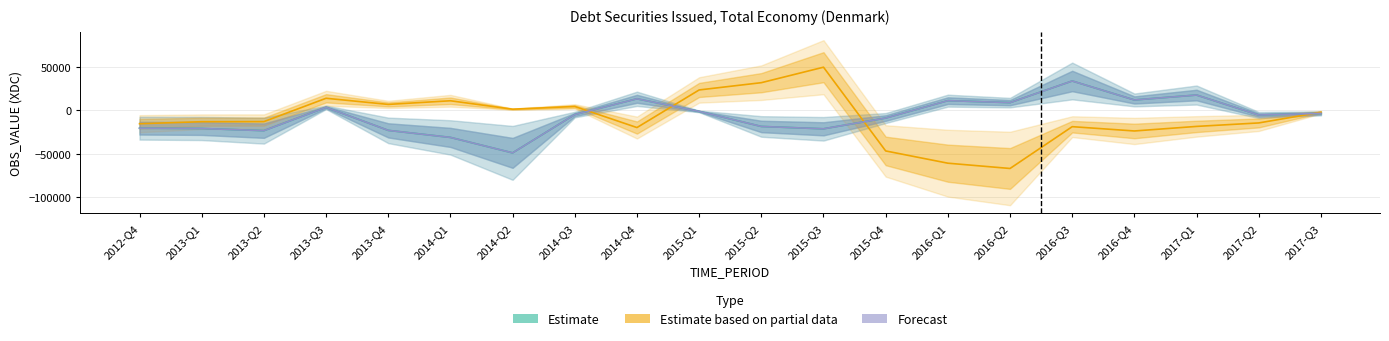

What is the approximate value of Estimate at 2016-Q4?

11683.0